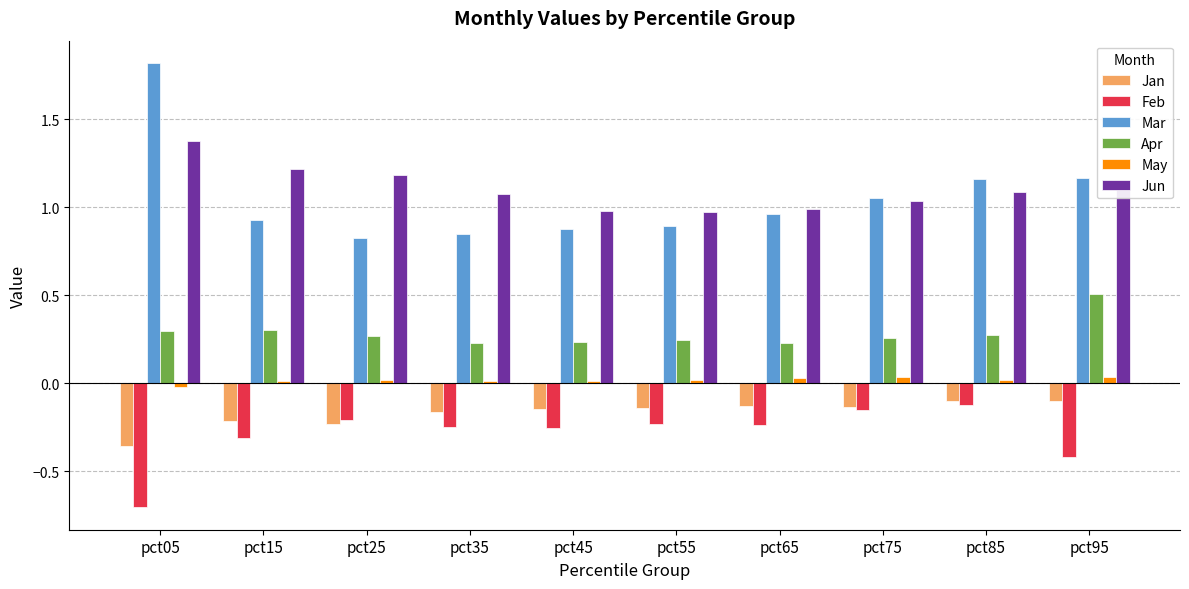

What is the maximum value for Jun?

1.4